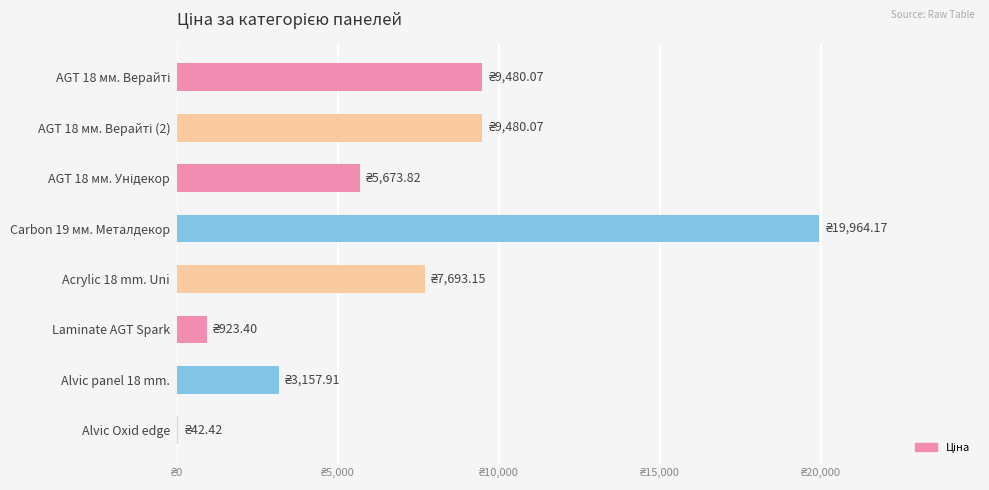

Does the chart contain any negative values?

No